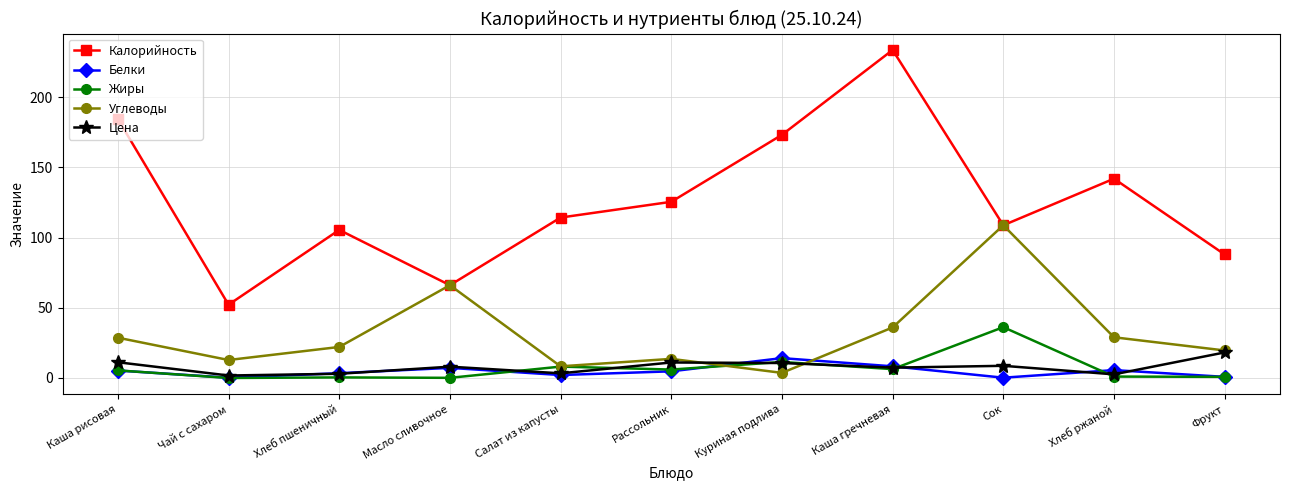

What is the difference between the highest and lowest values at Сок?

108.6